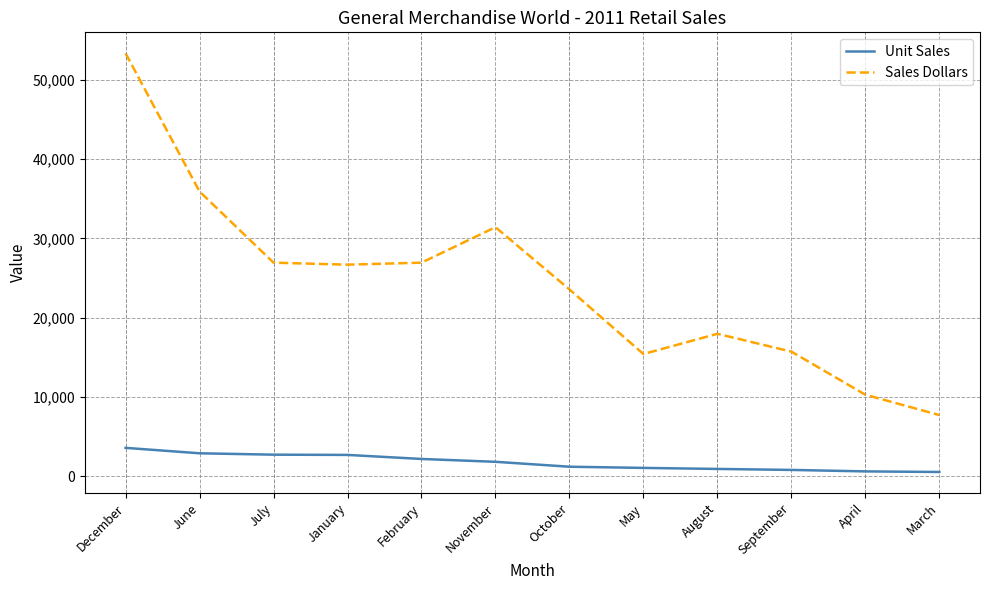

What are all the series names shown in the legend?

Unit Sales, Sales Dollars